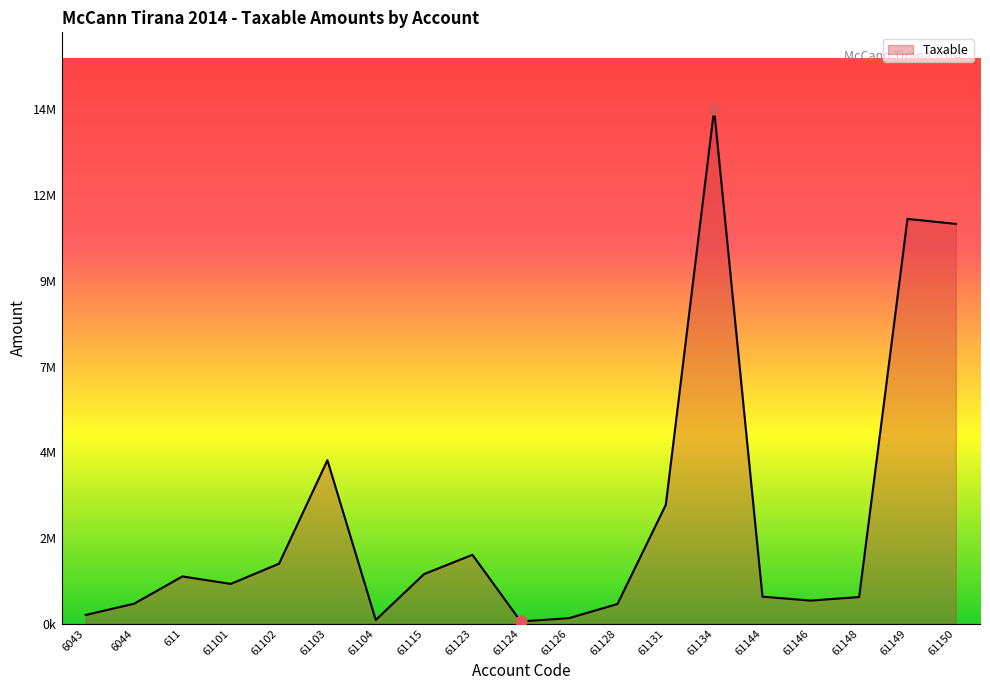

Approximately how many times larger is the value at 61134 compared to 61148?

19.4